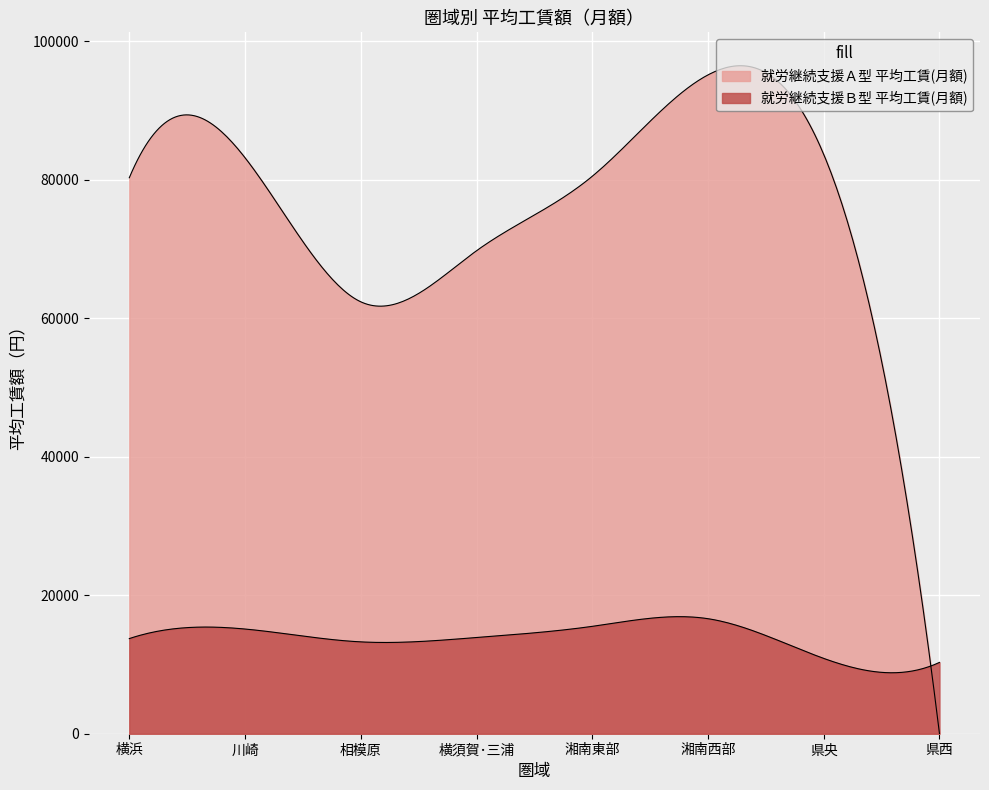

Is it true that 就労継続支援Ｂ型 平均工賃(月額) equals 18485 at 相模原?

False